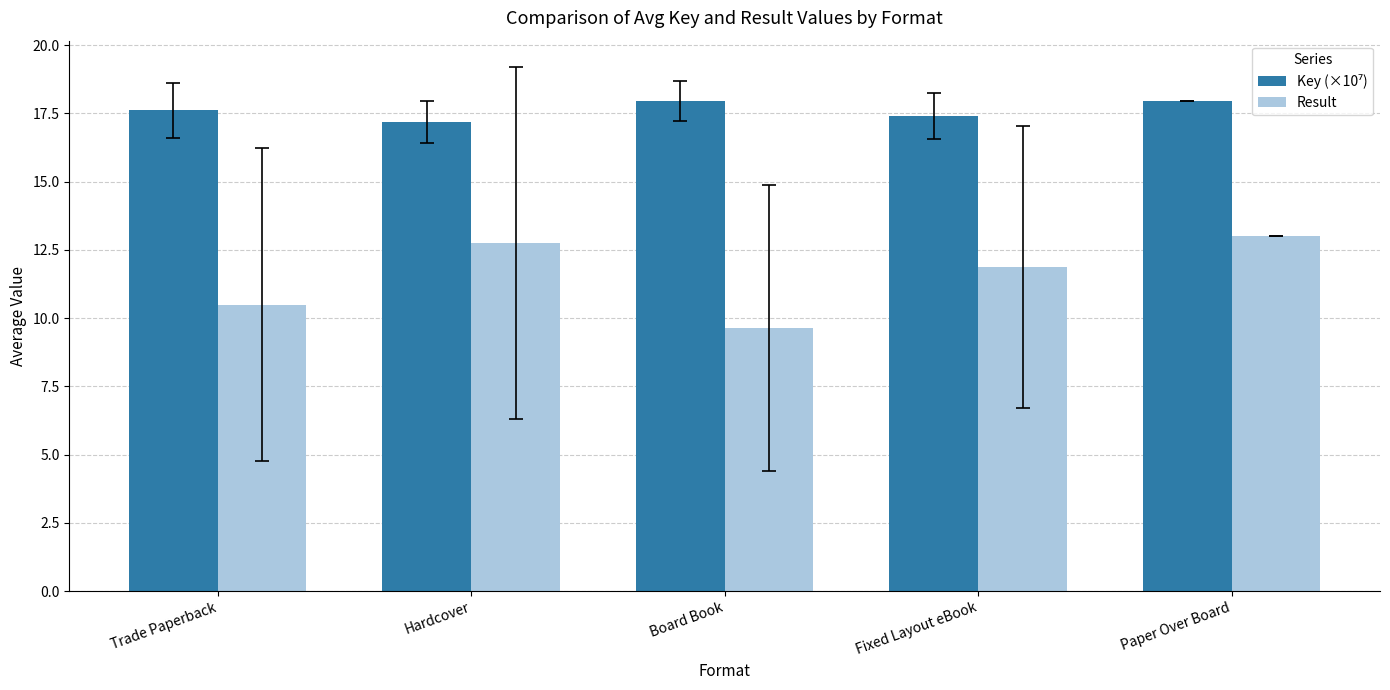

Between Trade Paperback and Paper Over Board, which series saw the biggest shift?

Result